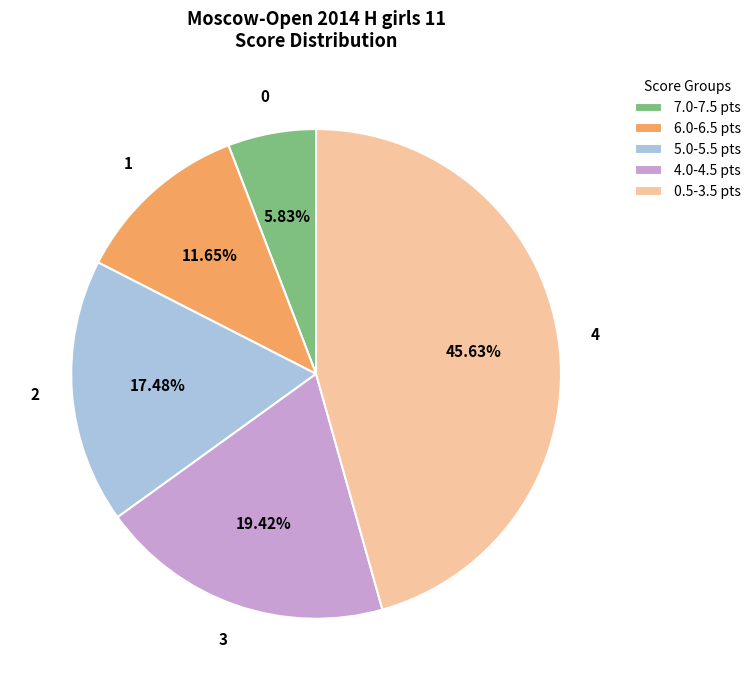

Which has a higher value, 0.5-3.5 pts or 5.0-5.5 pts?

0.5-3.5 pts